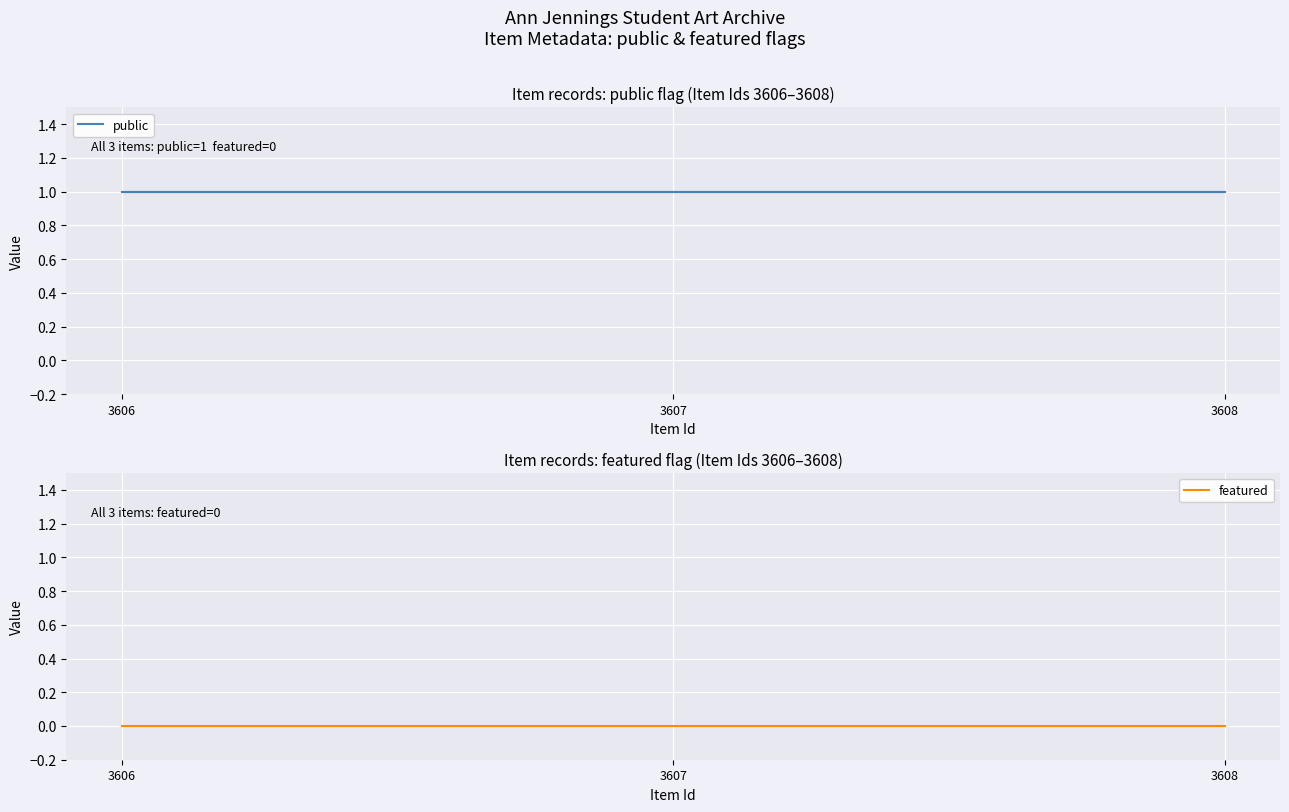

Reading right to left, transcribe all the data shown in this chart.

public: 1	1	1
featured: 0	0	0